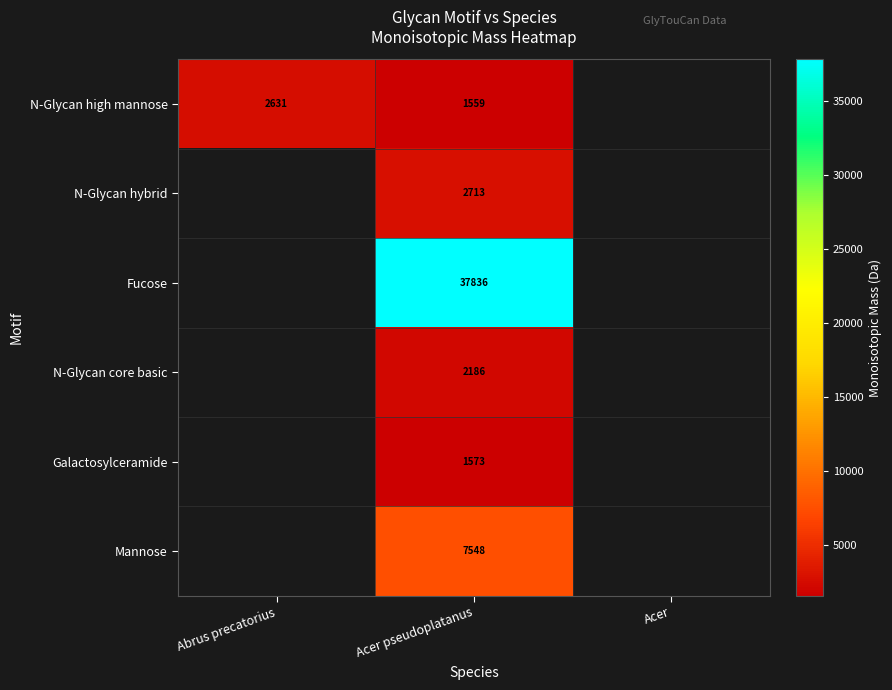

Is the value of N-Glycan hybrid at Acer greater than the value of Mannose at Acer?

No